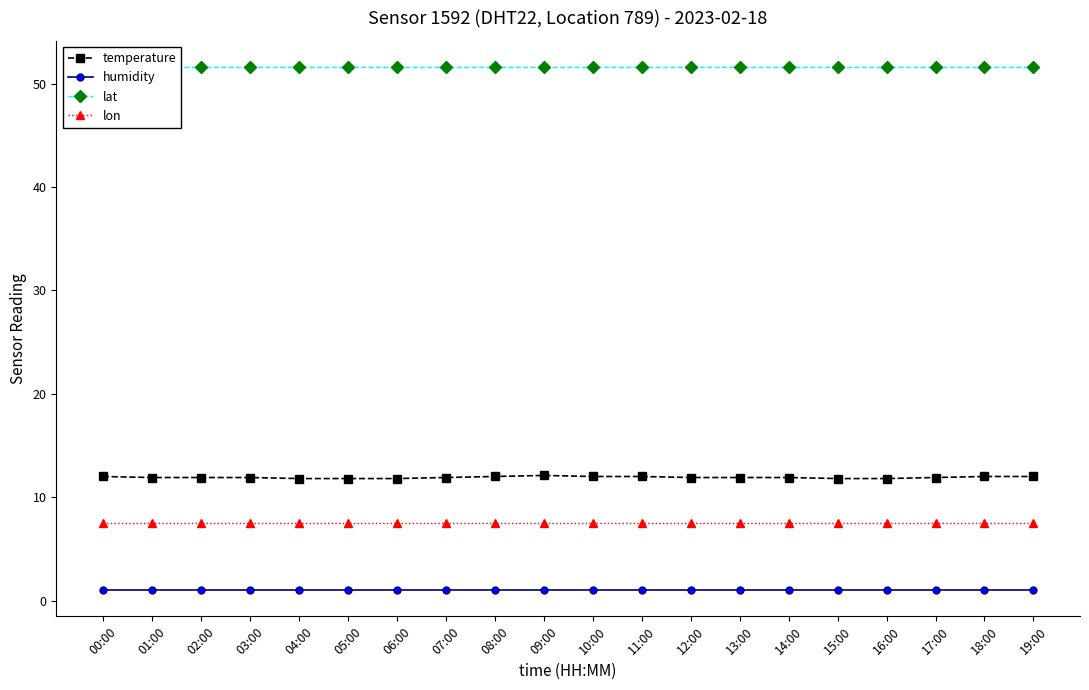

What is the lowest value of the lat series?

51.6